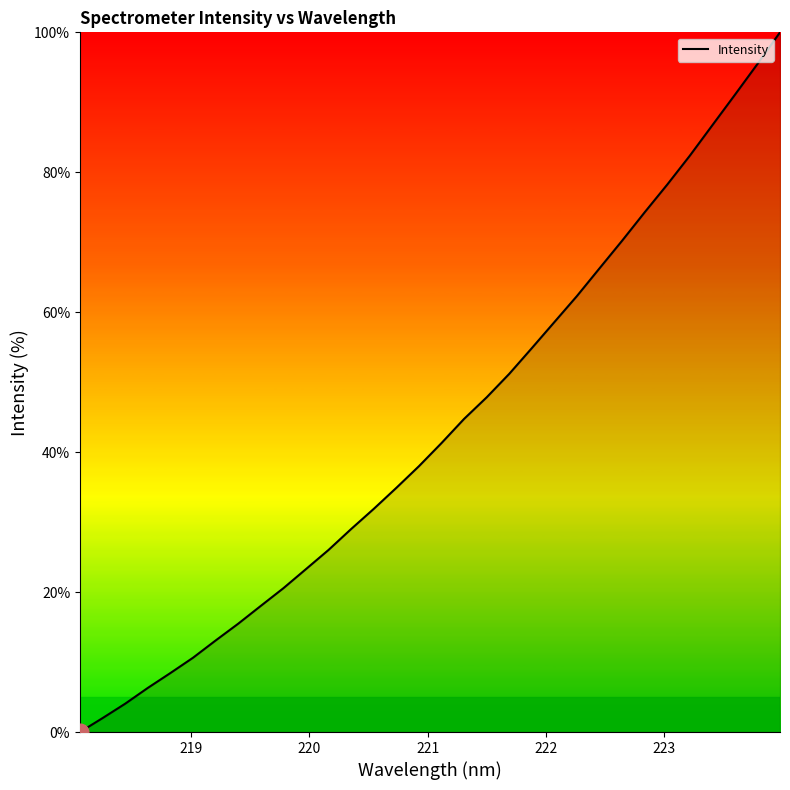

How many distinct data groups are displayed?

1